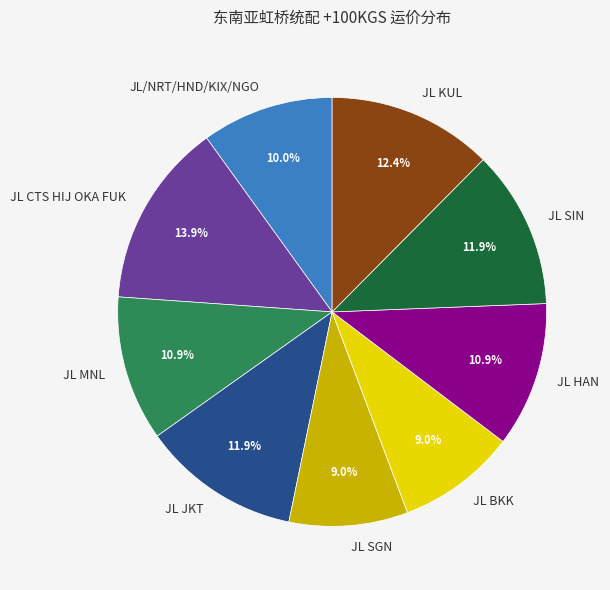

How many segments does this pie chart have?

9